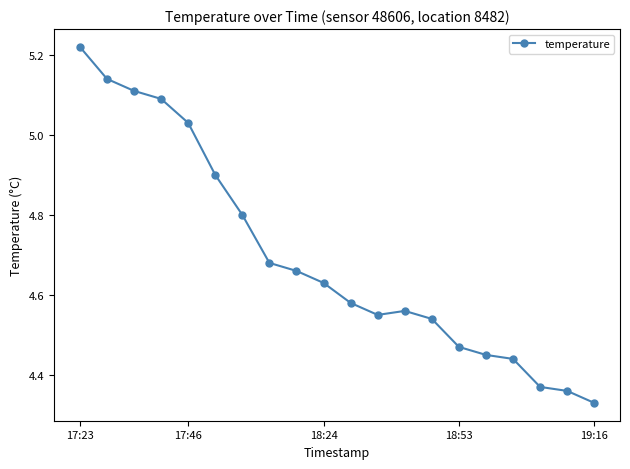

What is the sum of all values?

93.9